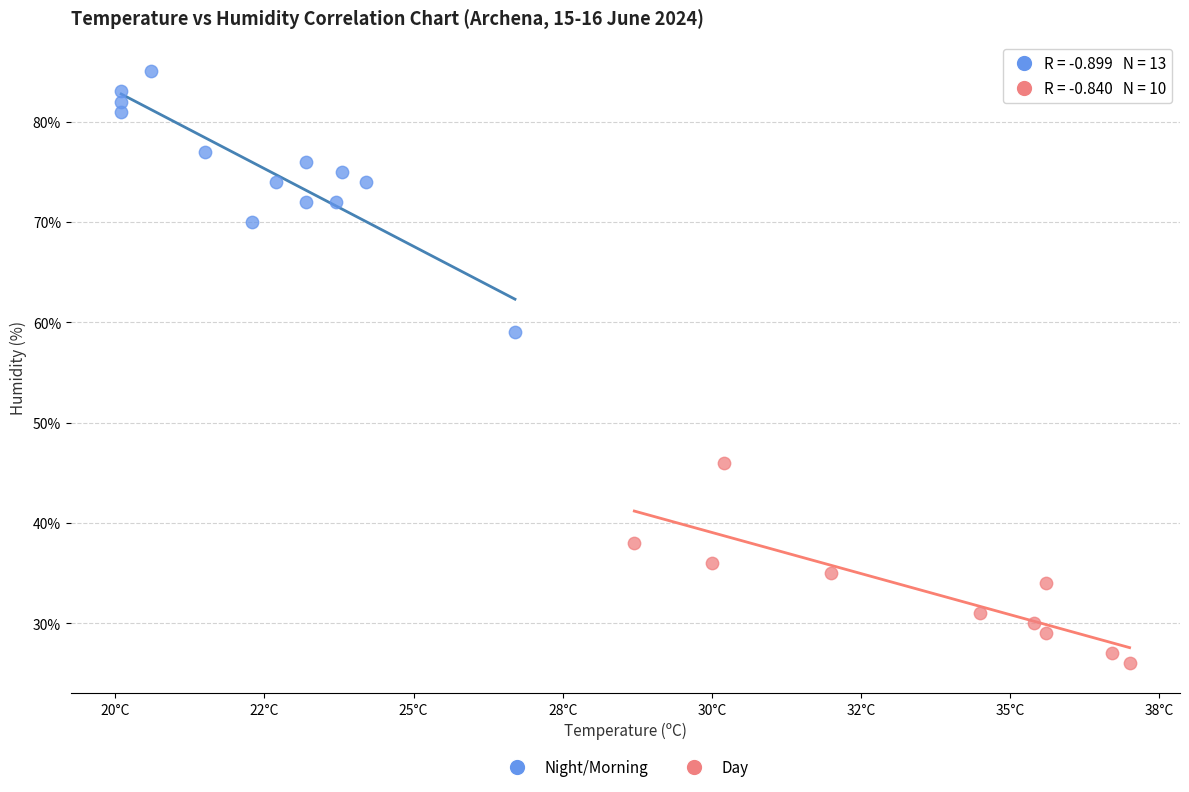

Which series reaches the minimum Y coordinate?

Day